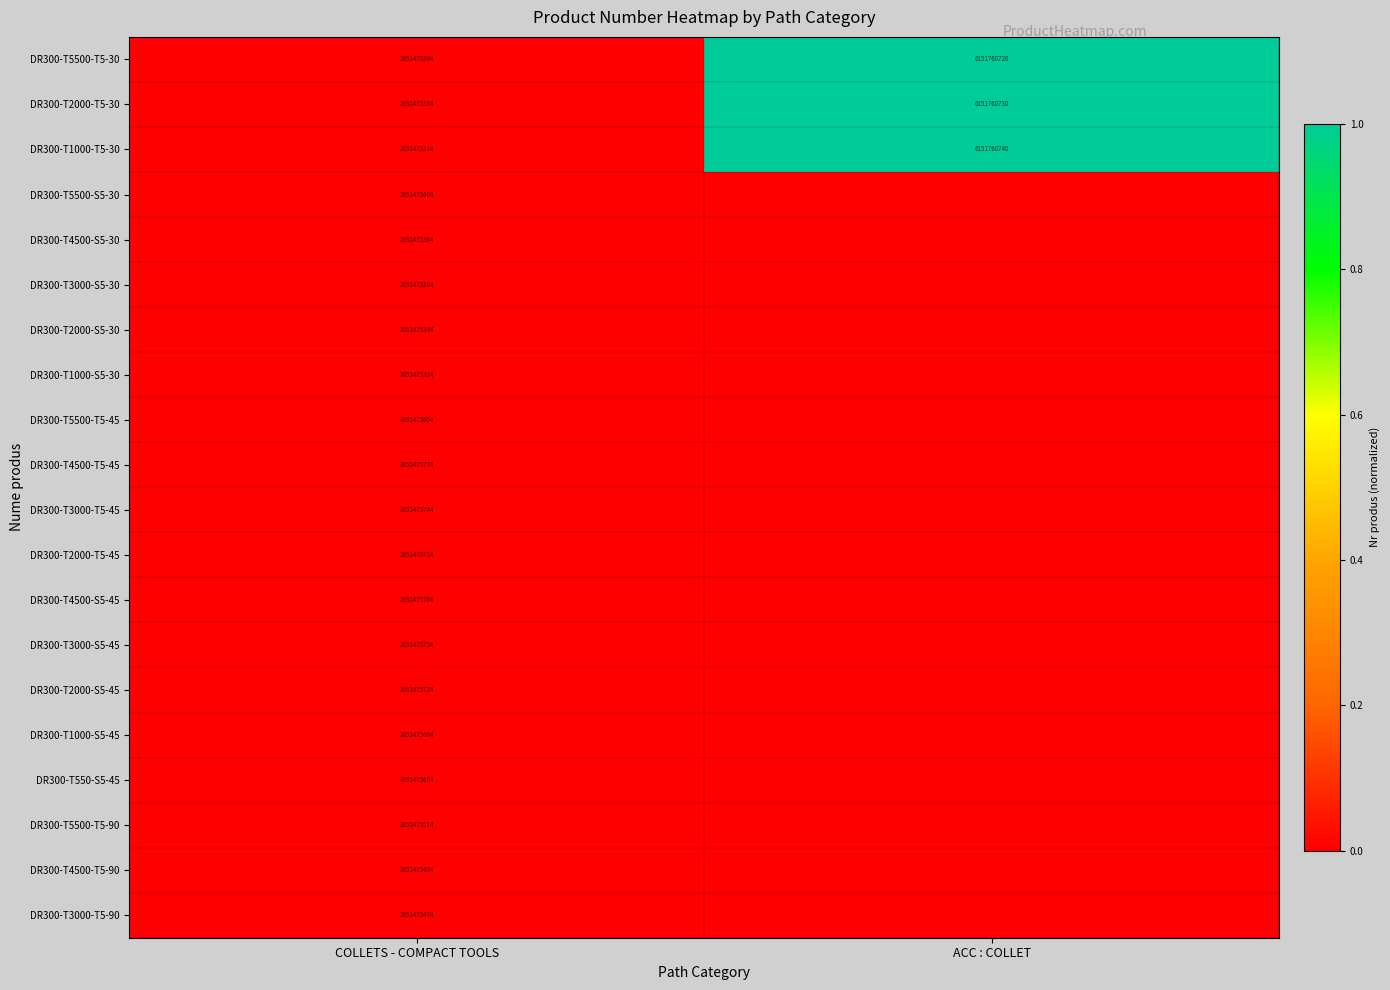

What is the difference between the highest and lowest values at COLLETS - COMPACT TOOLS?

490